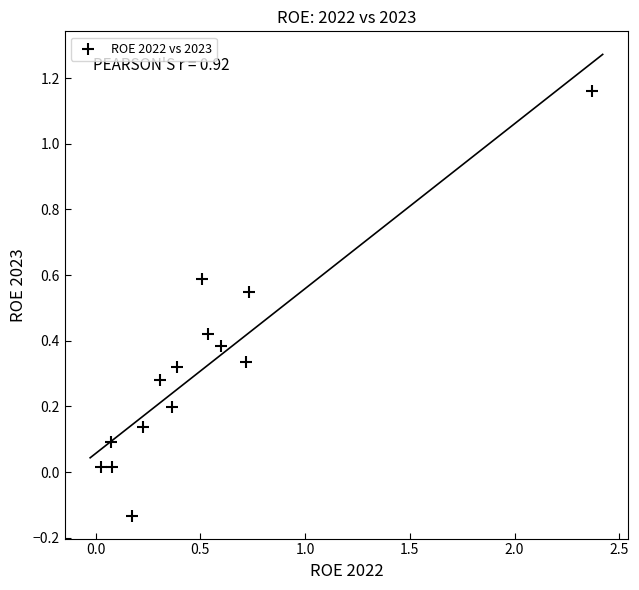

What is the range of Y values (max minus min)?

1.3